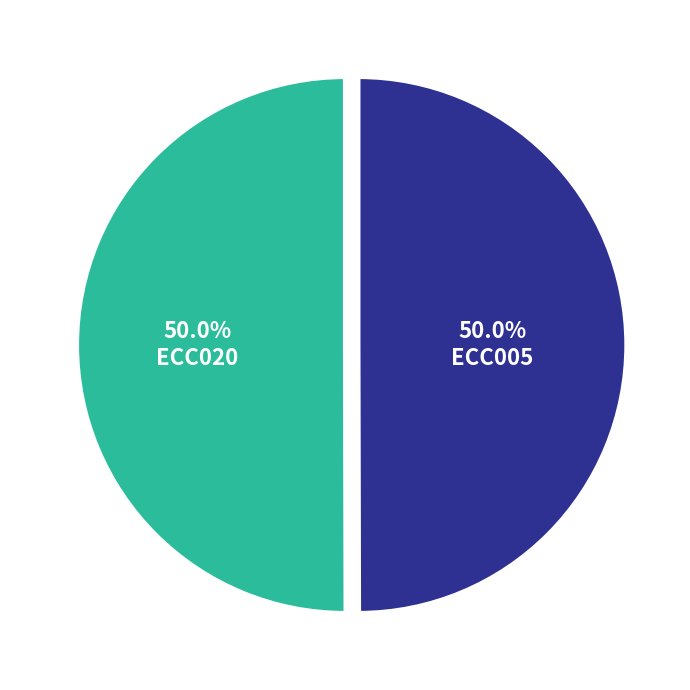

What is the ratio of the value at ECC020 to the value at ECC005?

1.0